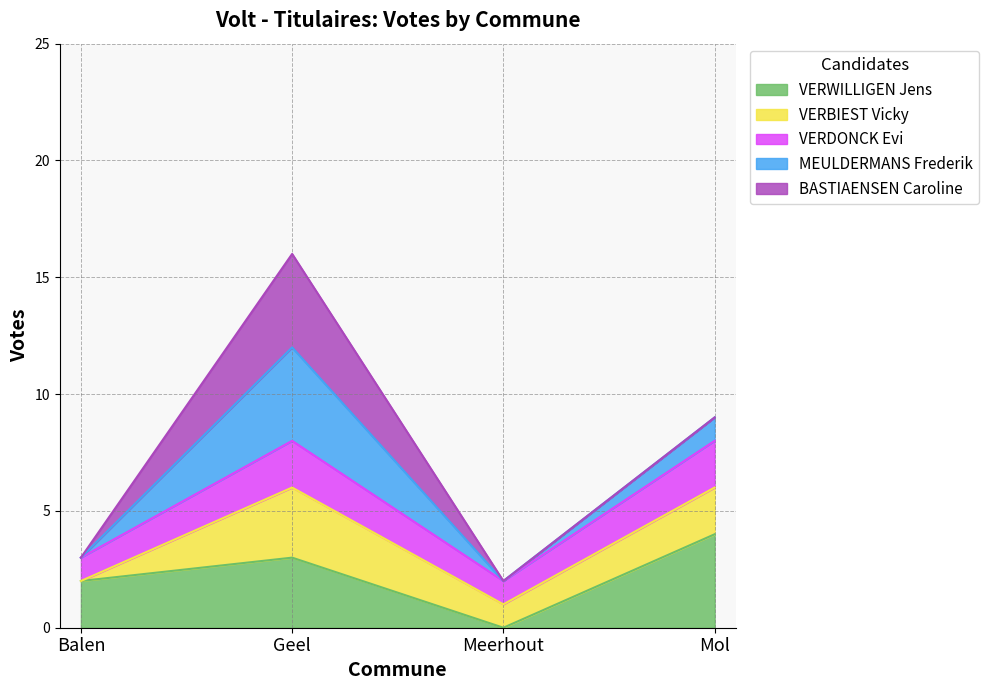

List the labels in order of VERWILLIGEN Jens value, largest first.

Mol, Geel, Balen, Meerhout